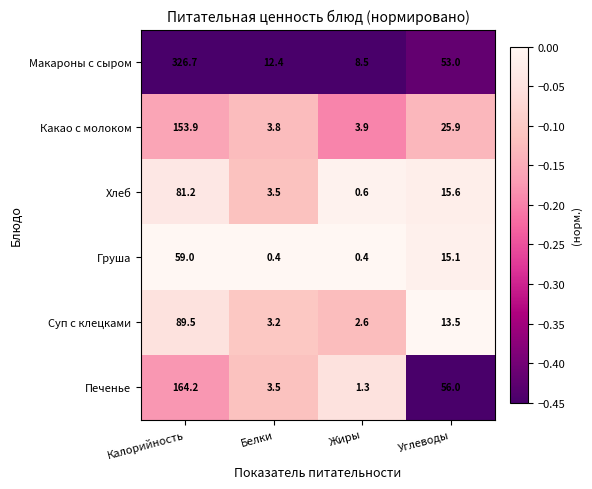

The Суп с клецками series shows 5.2 at Белки. True or false?

False